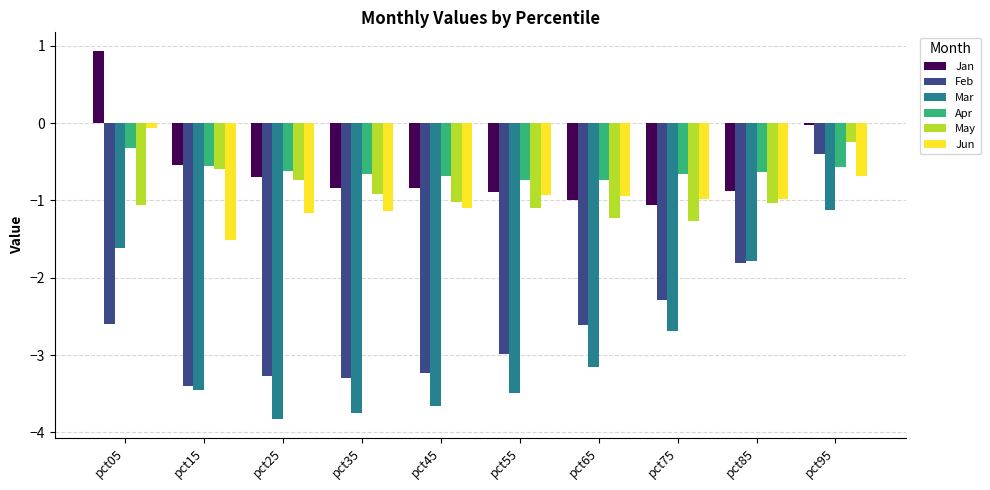

What is the difference between the Apr values at pct25 and pct95?

0.1